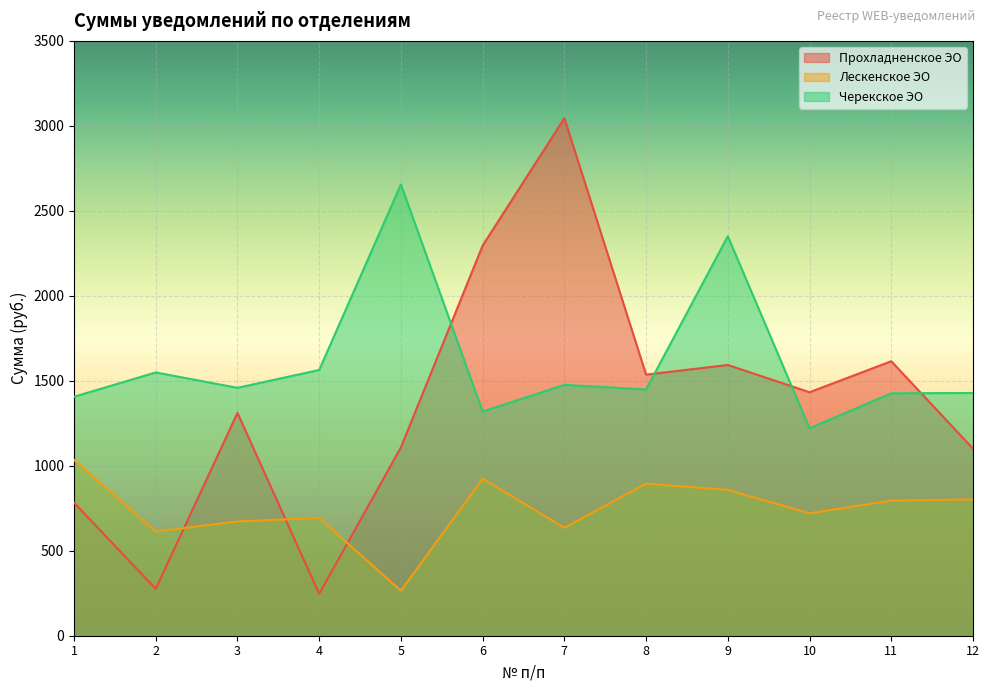

What is the greatest value displayed?

3045.2